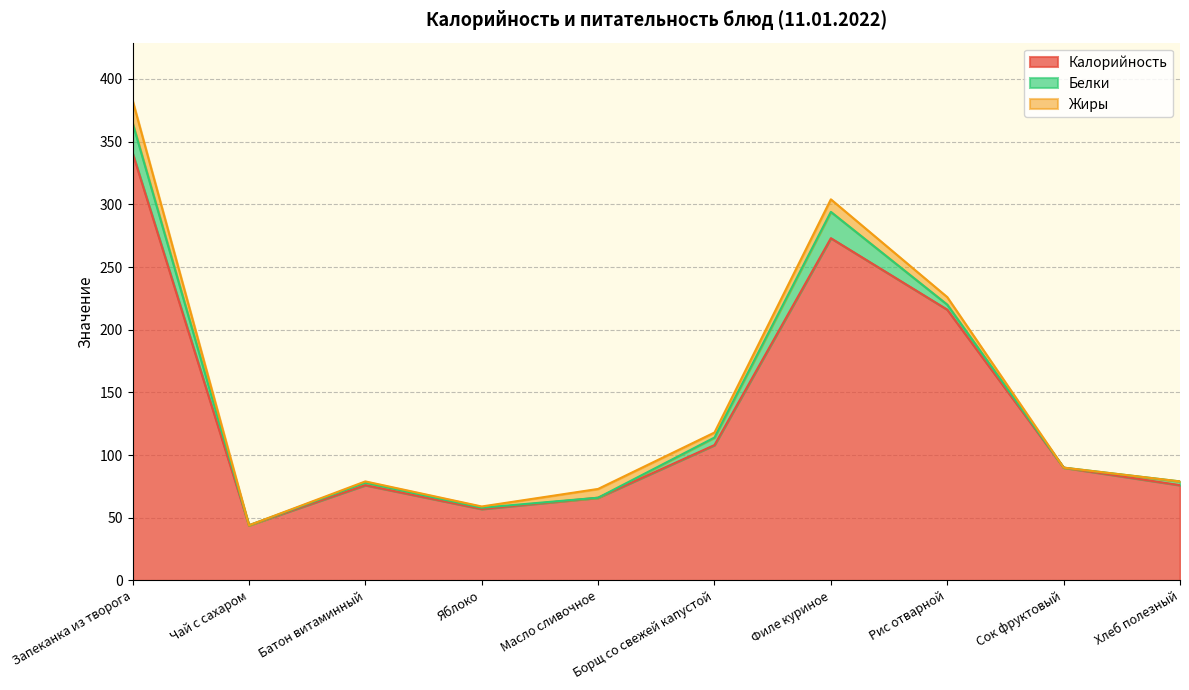

At which category does Белки reach its first local valley?

Чай с сахаром